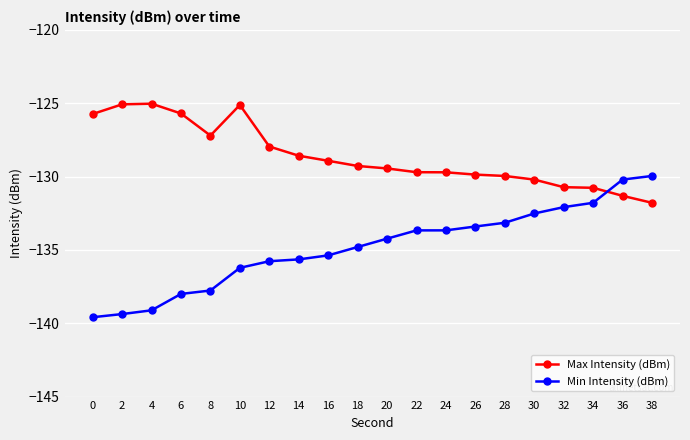

How many times do Max Intensity (dBm) and Min Intensity (dBm) cross each other?

1